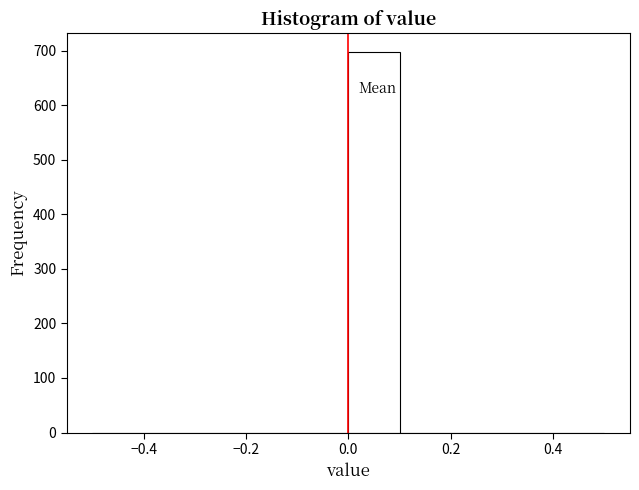

Over which range of the x-axis is the bar tallest?

0.0 to 0.1